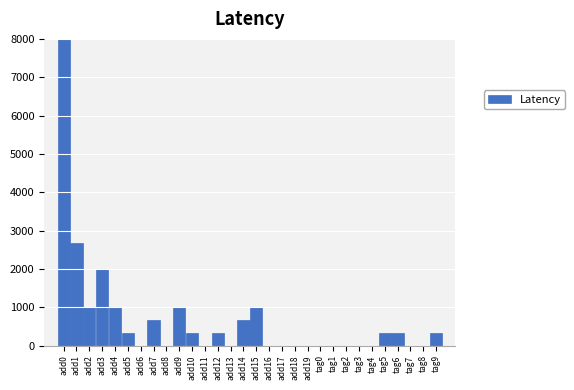

Reading right to left, extract all data points from this chart.

tag9=333.3	tag8=0.0	tag7=0.0	tag6=333.3	tag5=333.3	tag4=0.0	tag3=0.0	tag2=0.0	tag1=0.0	tag0=0.0	add19=0.0	add18=0.0	add17=0.0	add16=0.0	add15=1000.0	add14=666.7	add13=0.0	add12=333.3	add11=0.0	add10=333.3	add9=1000.0	add8=0.0	add7=666.7	add6=0.0	add5=333.3	add4=1000.0	add3=2000.0	add2=1000.0	add1=2666.7	add0=8000.0